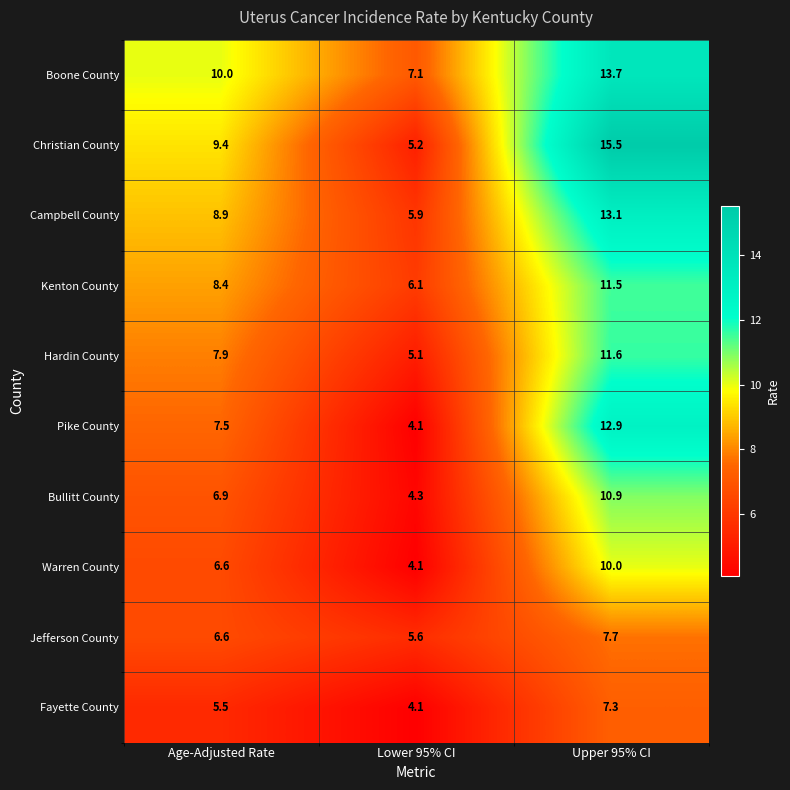

The value of Fayette County at Age-Adjusted Rate is 5.5. True or false?

True